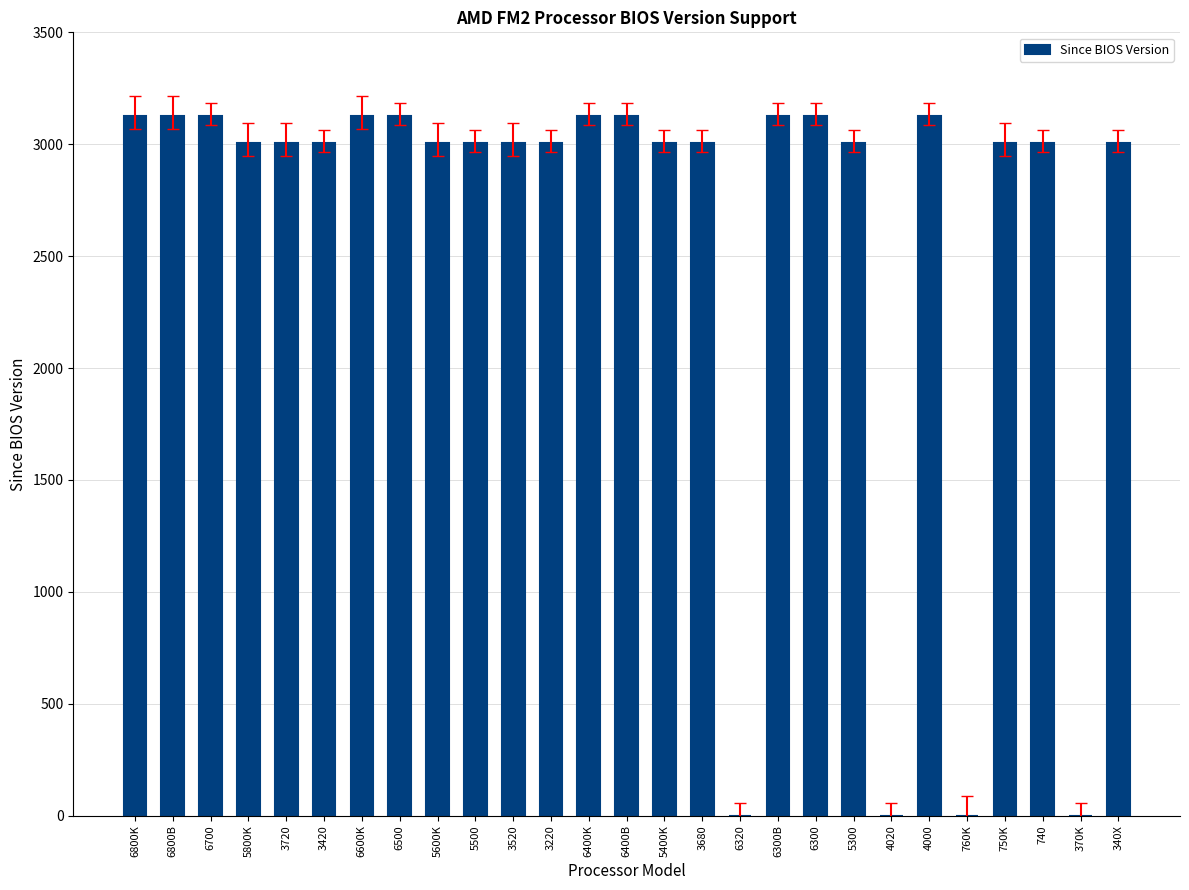

How many distinct data groups are displayed?

1